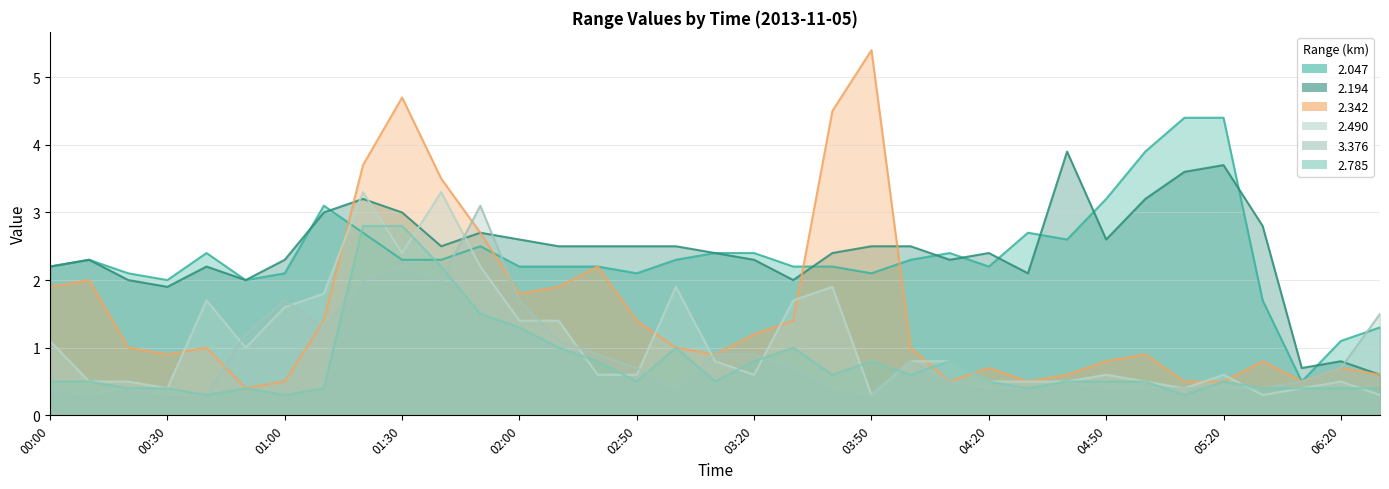

What is the highest value of the 2.342 series?

5.4